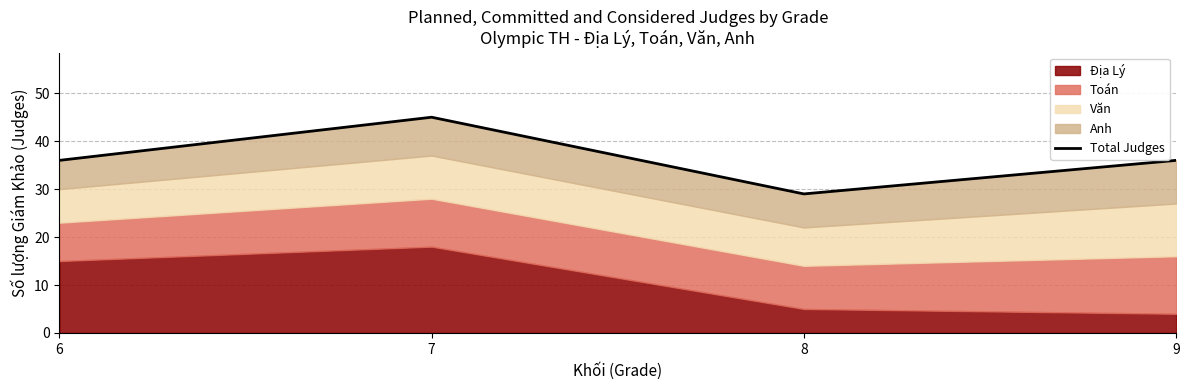

What is the difference between the maximum and second lowest values?

9